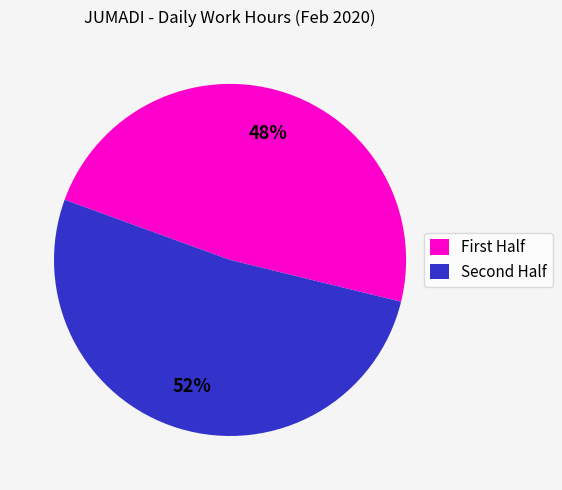

Which category has the biggest portion of the pie?

Second Half